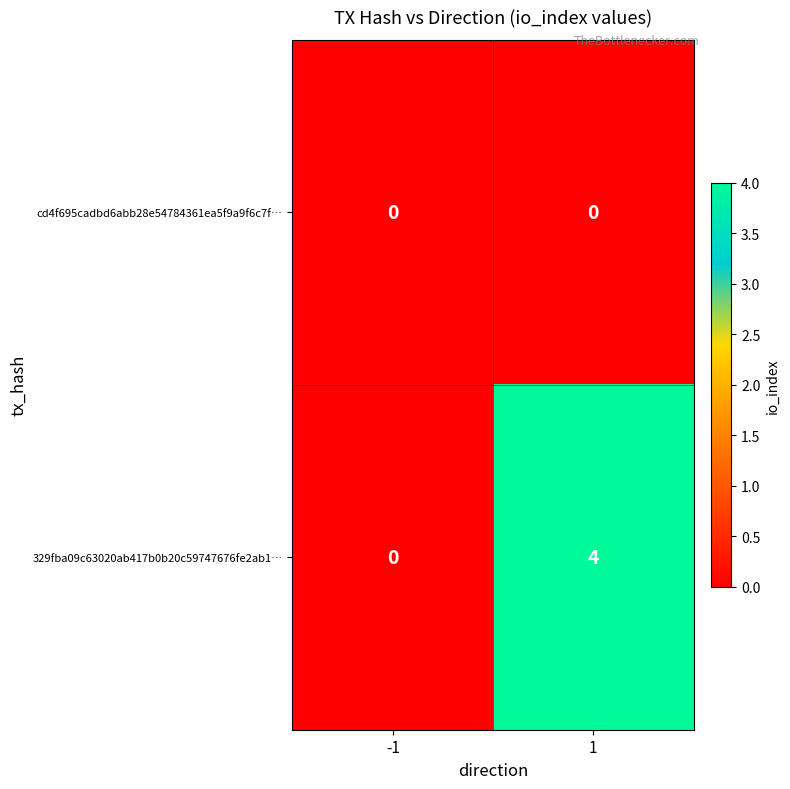

True or false: 329fba09c63020ab417b0b20c59747676fe2ab1… has a value of 2 at 1.

False